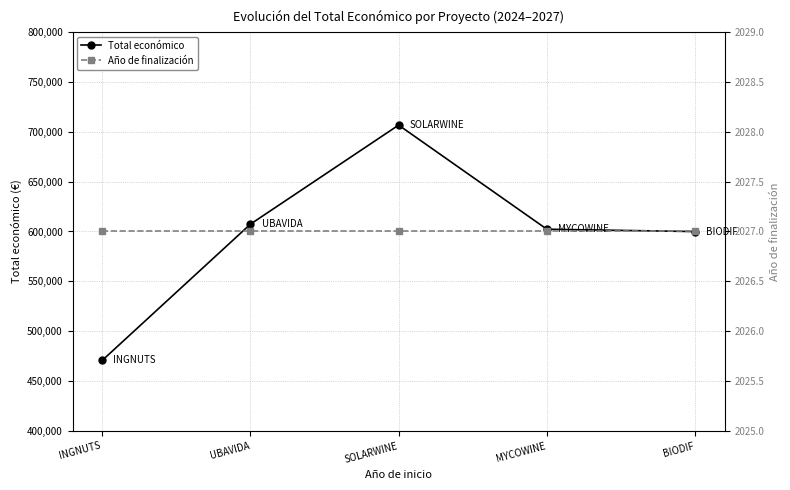

True or false: Año de finalización and Total económico cross at least once.

False